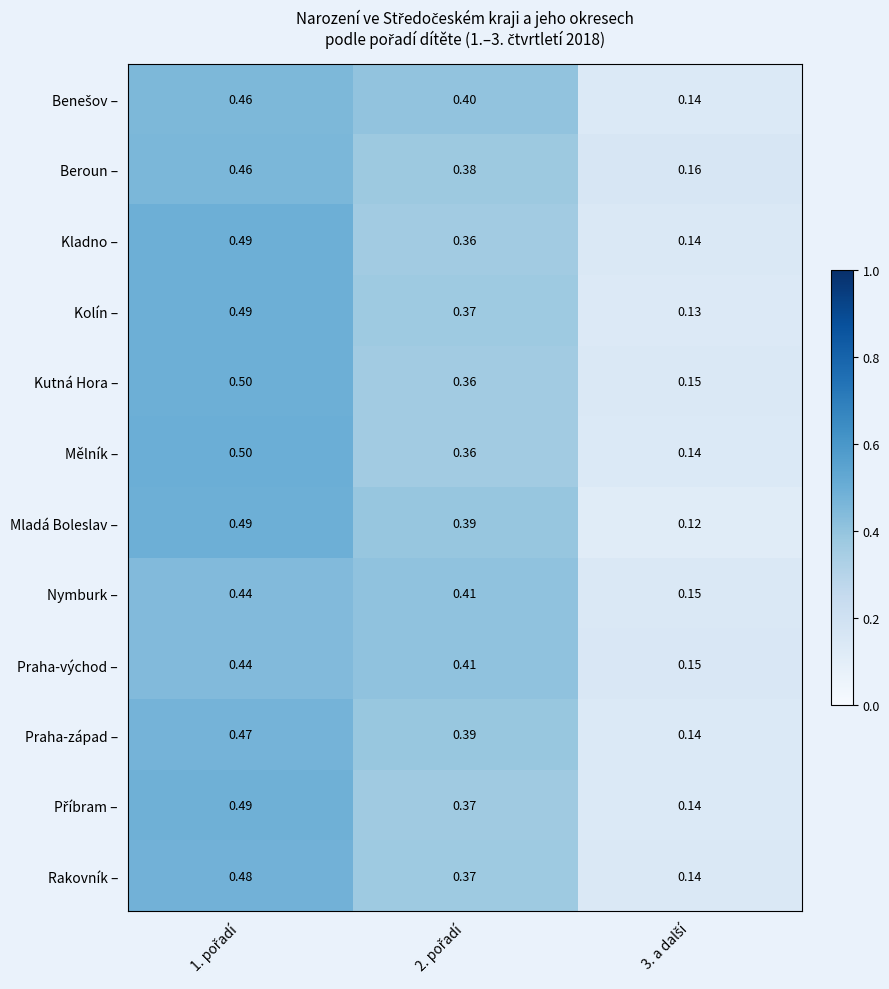

Which series has the widest spread of values?

Mladá Boleslav –